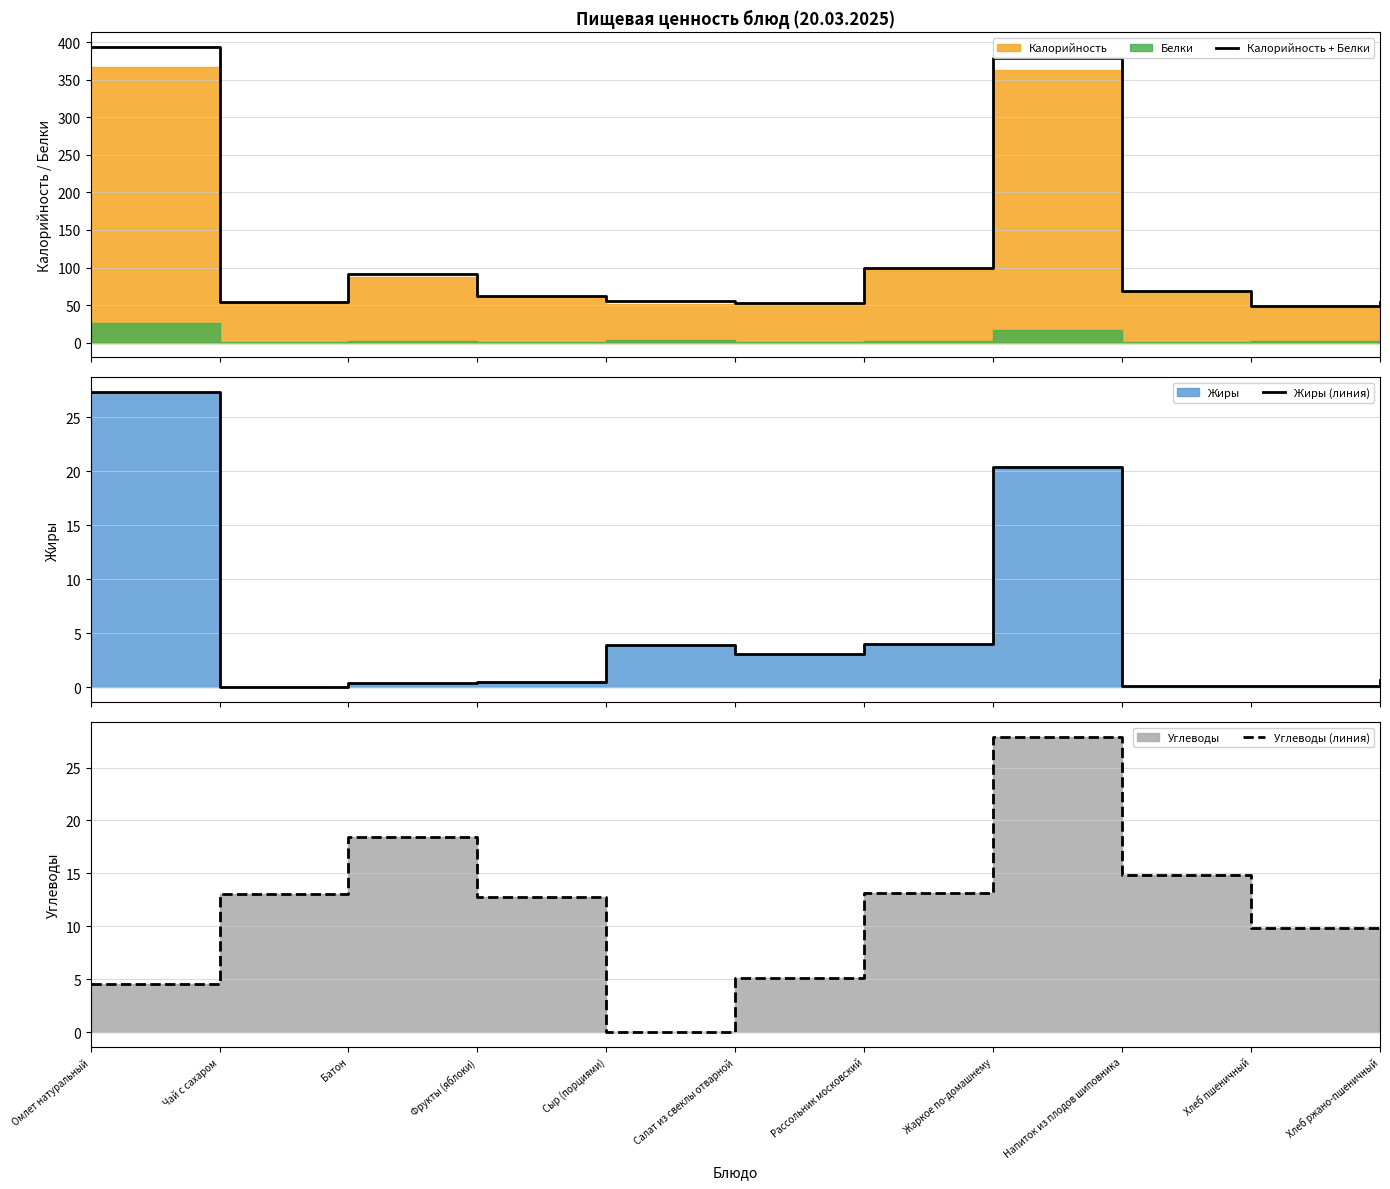

What is the spread (max minus min) of values at Жаркое по-домашнему?

359.2